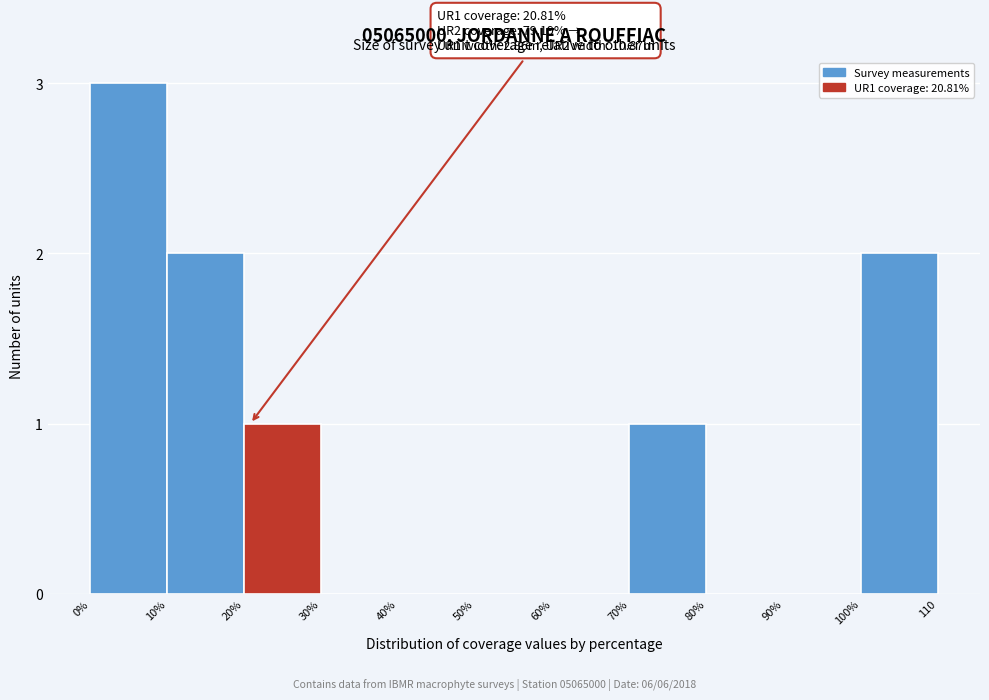

Reading left to right, extract all data points from this chart.

0%=3	10%=2	20%=1	30%=0	40%=0	50%=0	60%=0	70%=1	80%=0	90%=0	100%=2